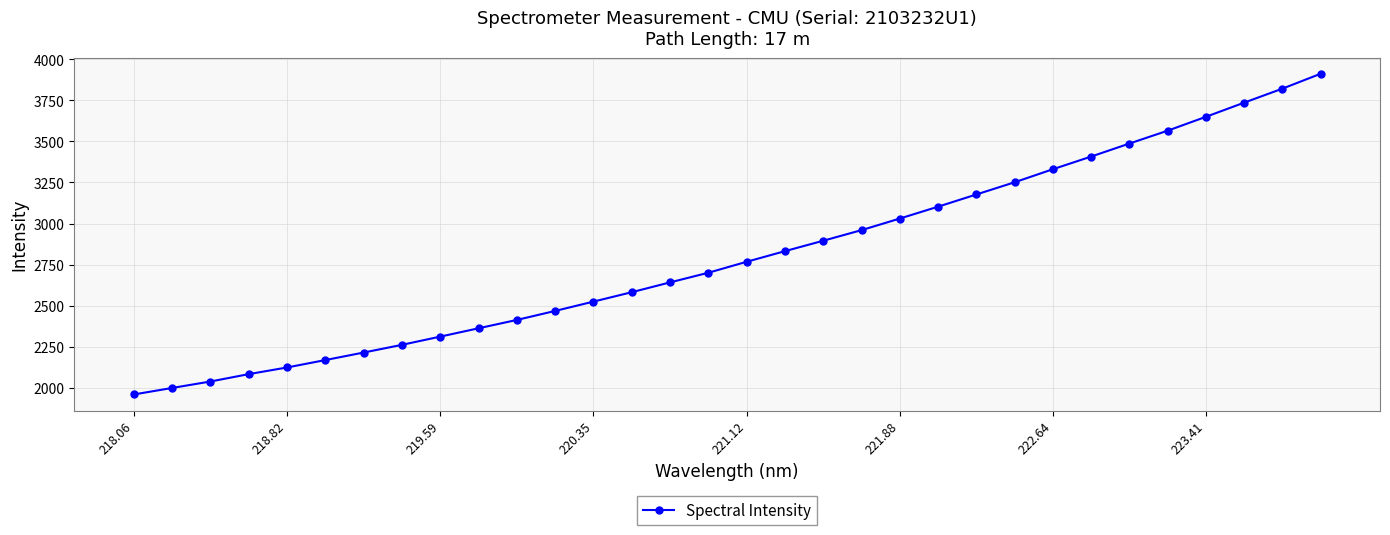

How many data points does each series have?

32